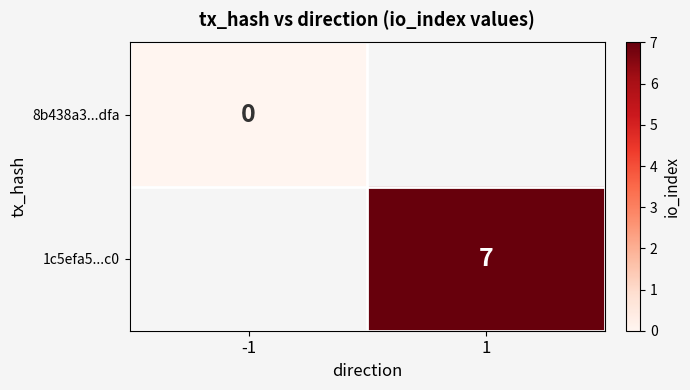

True or false: 1c5efa5...c0 has a value of 10 at 1.

False